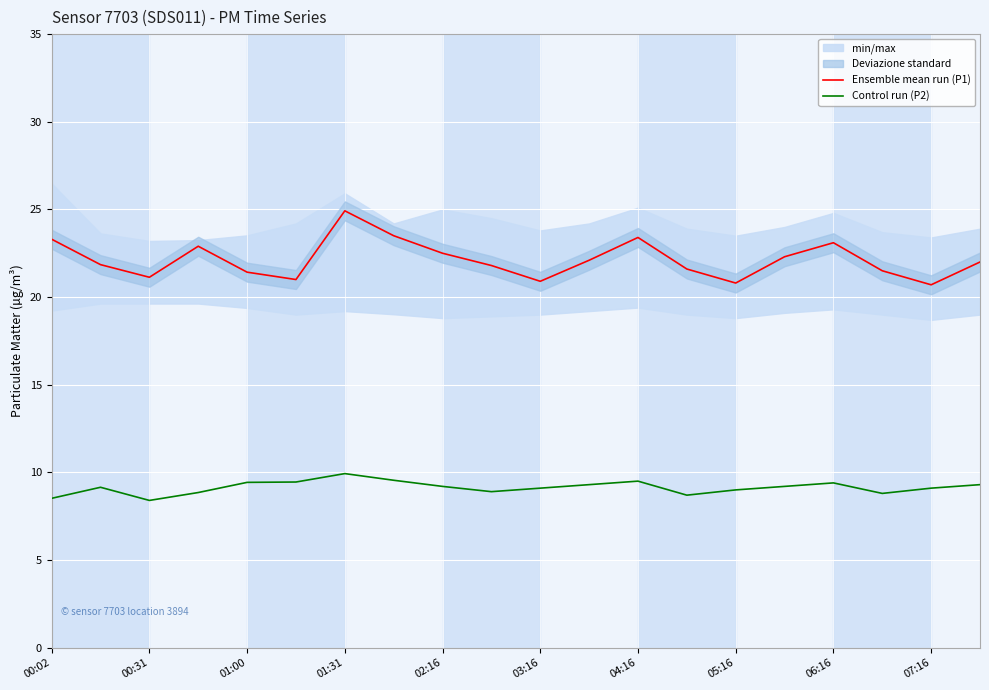

True or false: Control run (P2) has a value of 9.3 at 19.

True